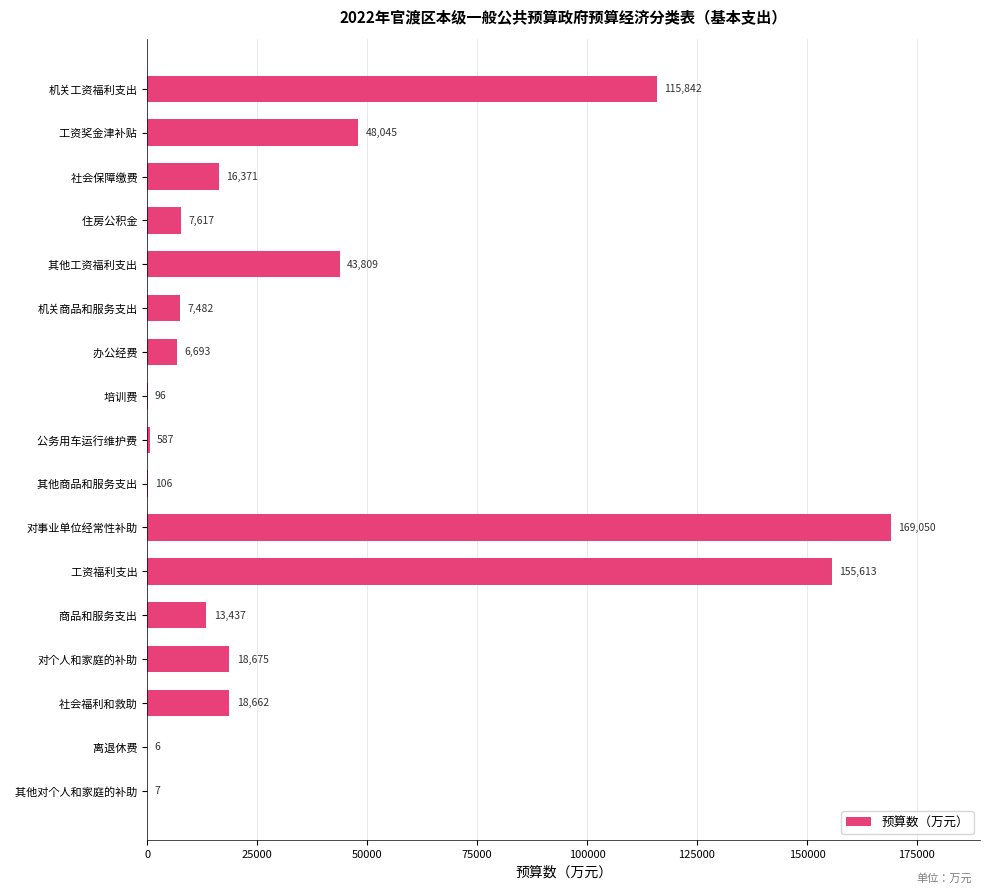

The chart shows a value of 171566 at 机关工资福利支出. True or false?

False